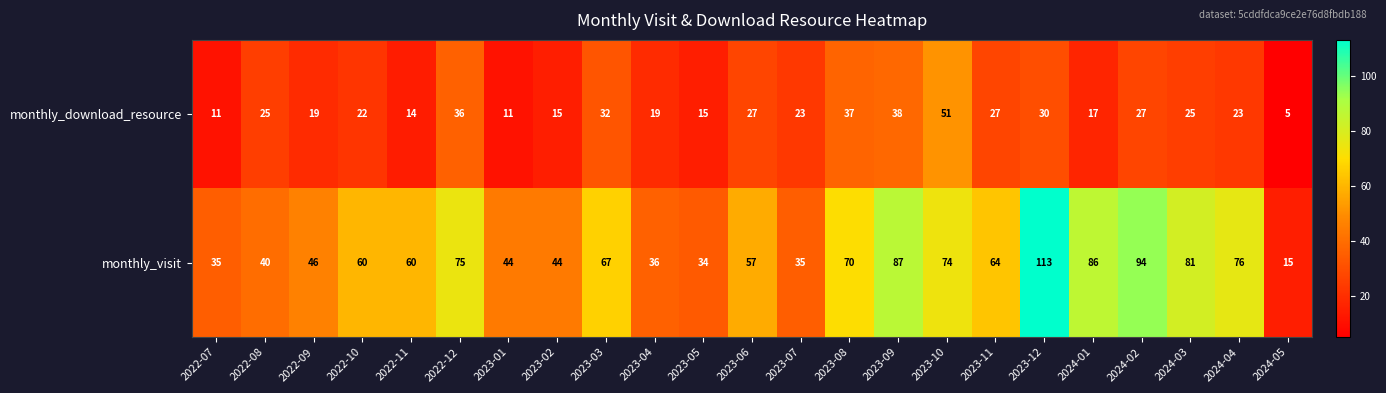

What is the sum of all monthly_visit values?

1393